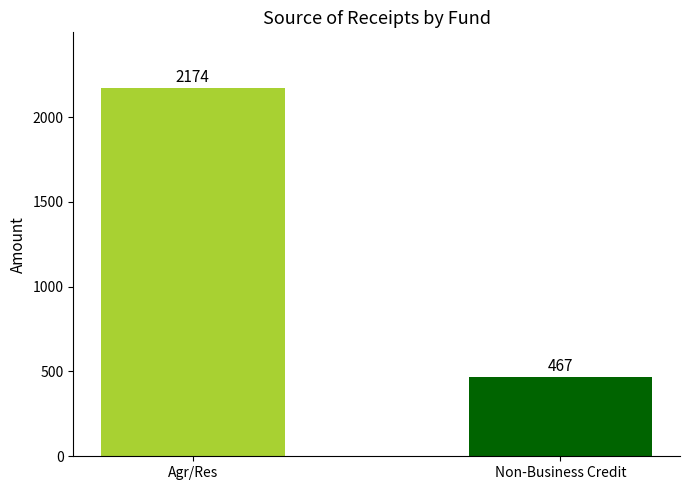

At how many categories does at least one series exceed 914?

1